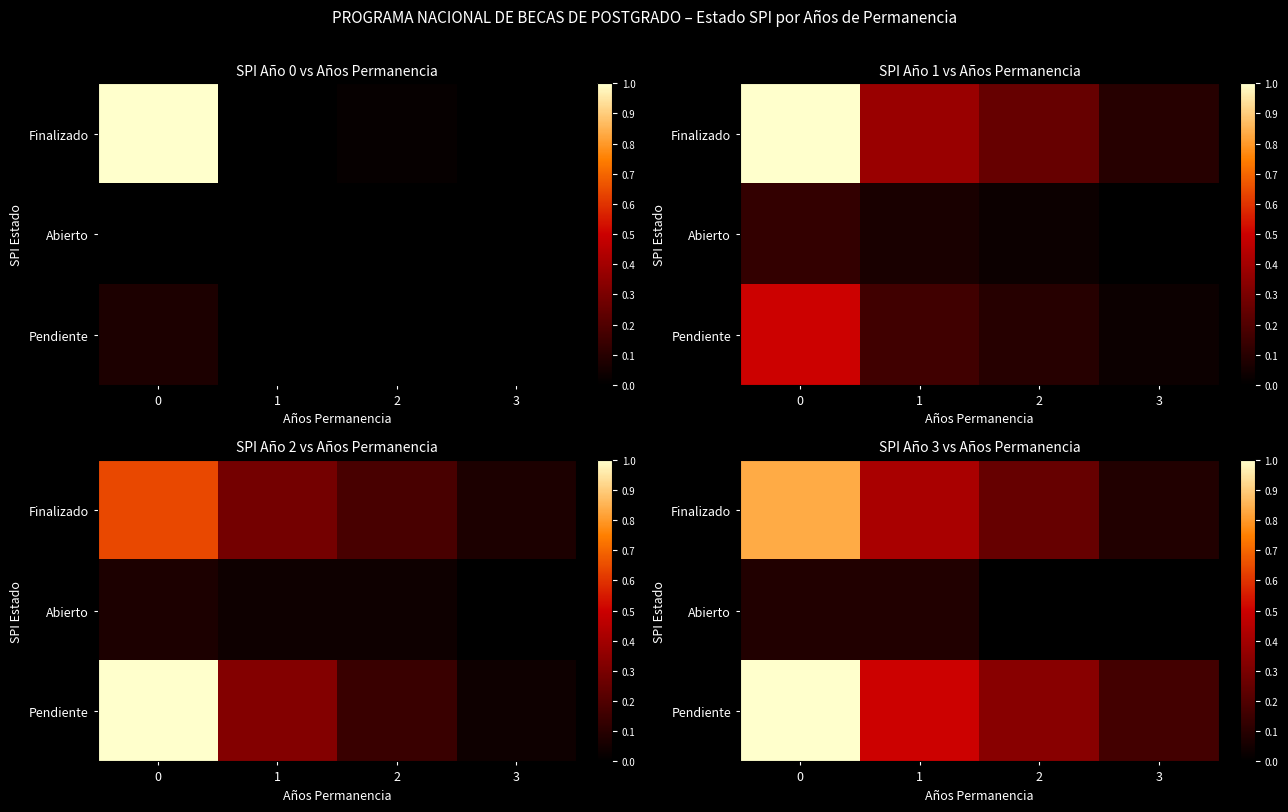

List the series in order of their peak value, highest first.

Pendiente, Finalizado, Abierto